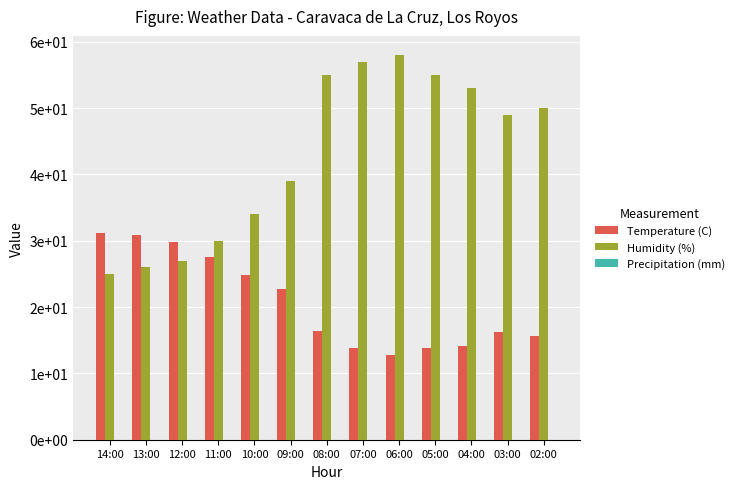

What is the difference between the Temperature (C) values at 07:00 and 06:00?

1.1